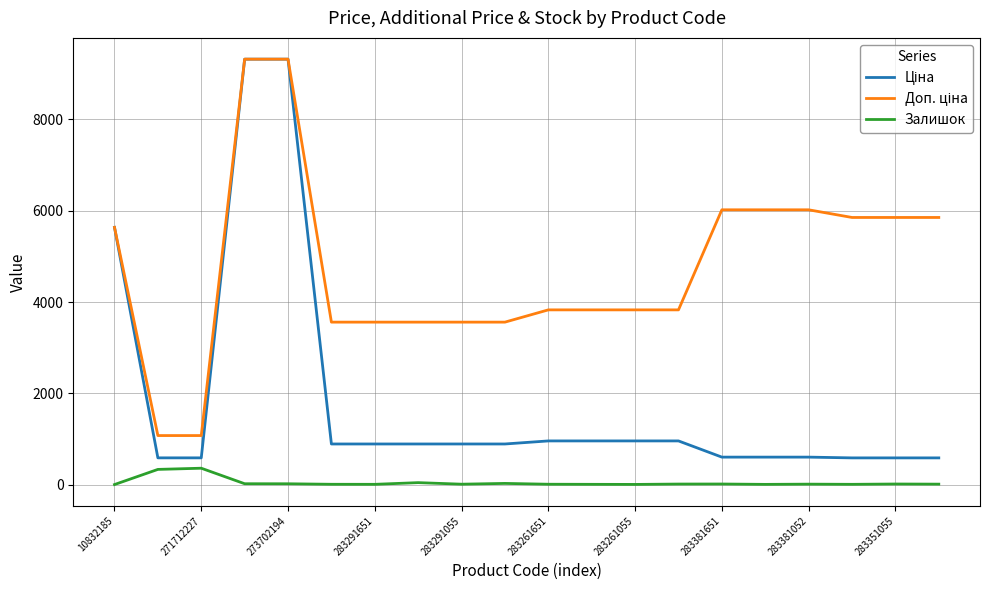

What is the greatest value displayed?

9321.4